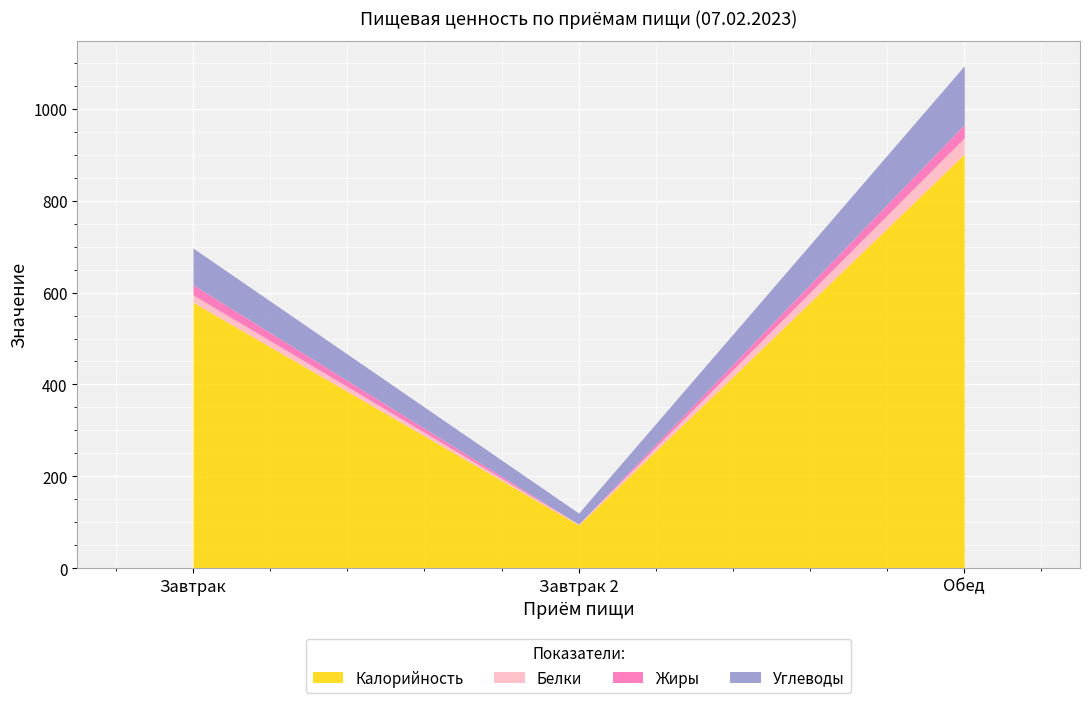

At which label is Белки closest to 18?

Завтрак